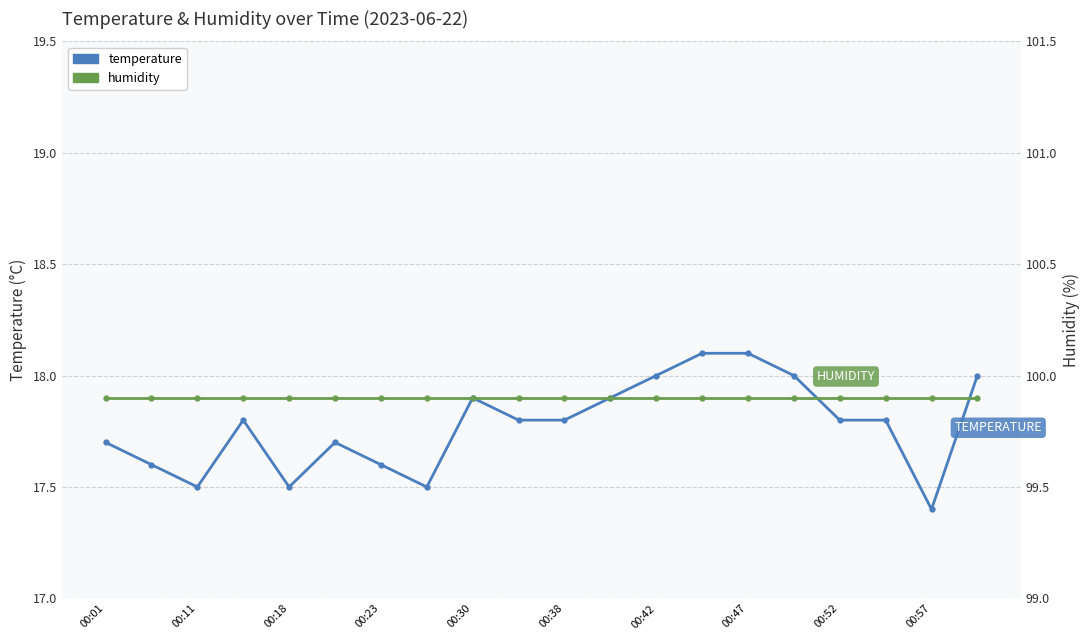

Which has a higher value, 13 or 18?

13